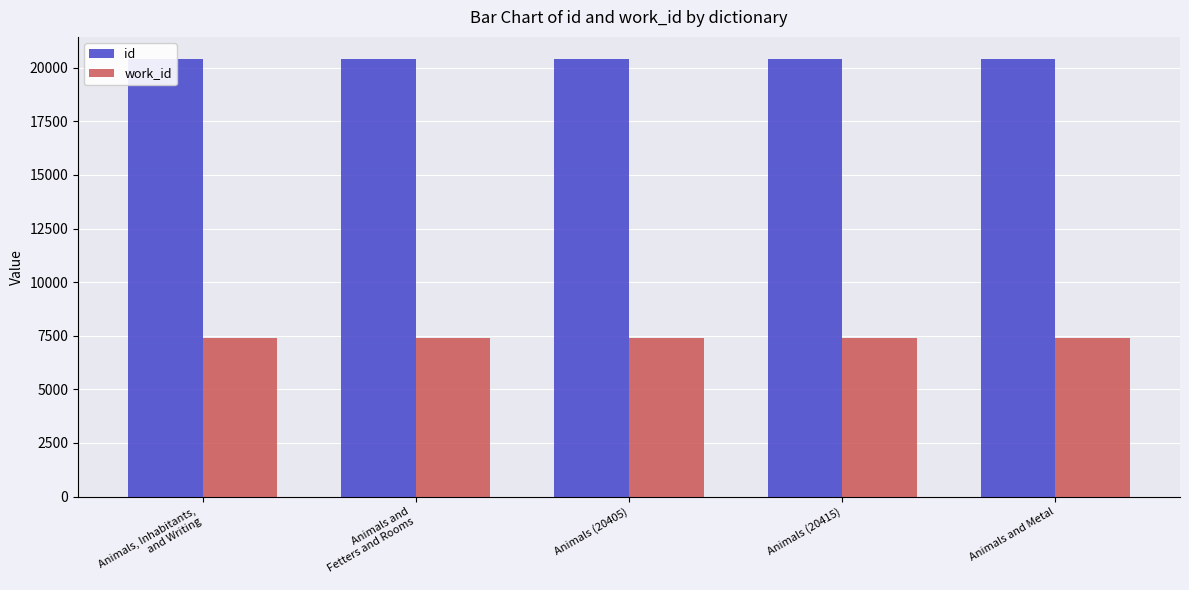

What value does the work_id series have at Animals (20415)?

7400